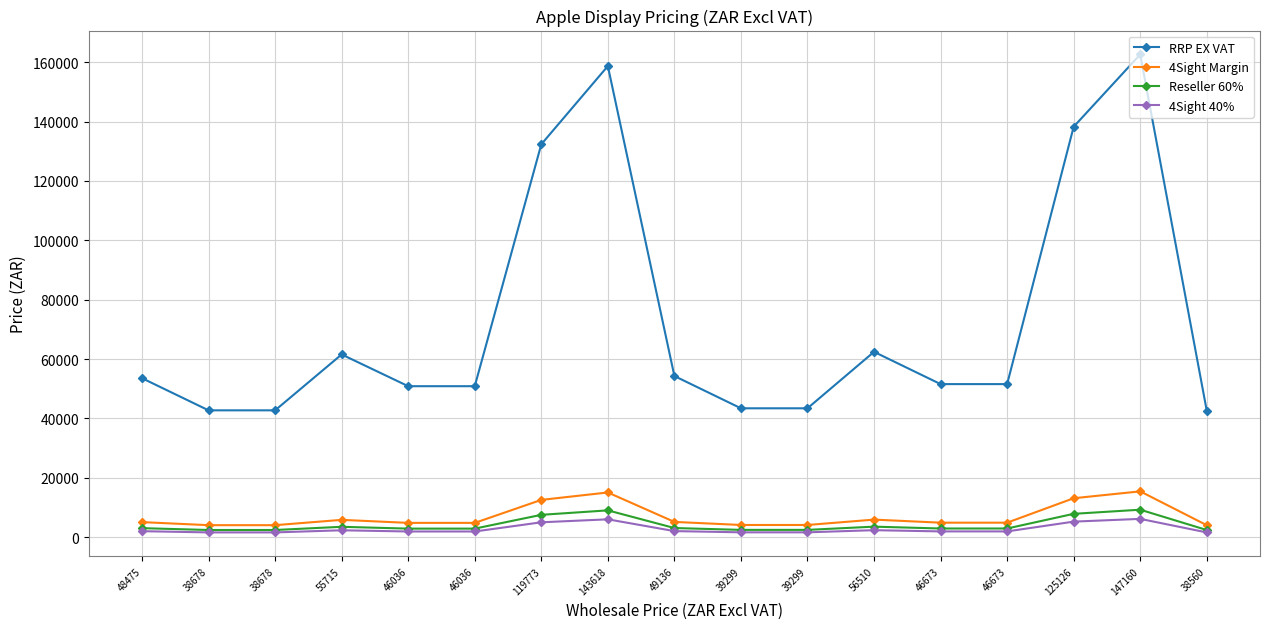

How many categories are shown in the chart?

17